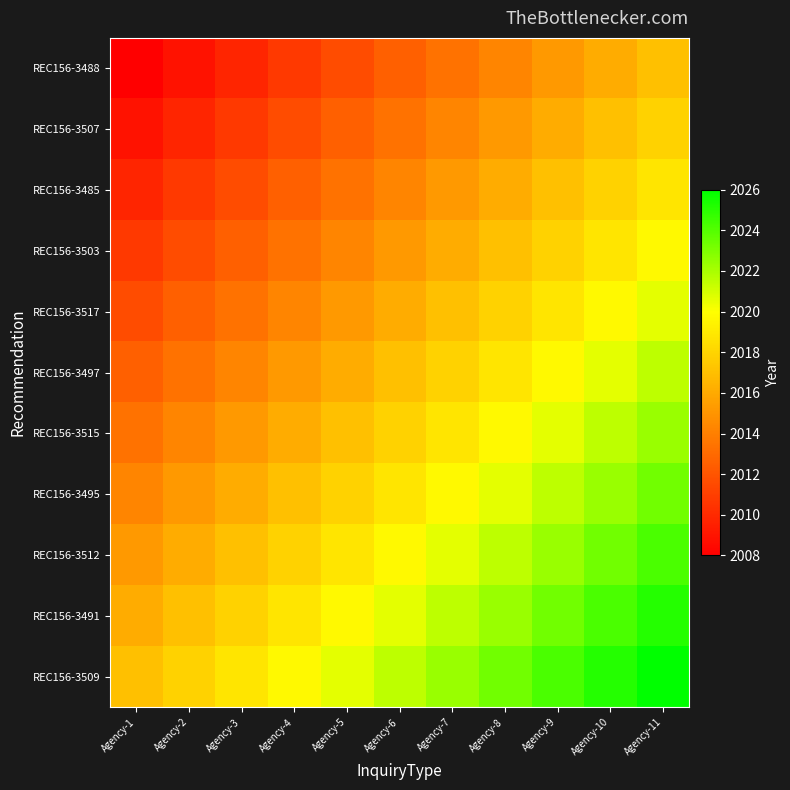

Which label corresponds to the smallest value in the chart?

Agency-1